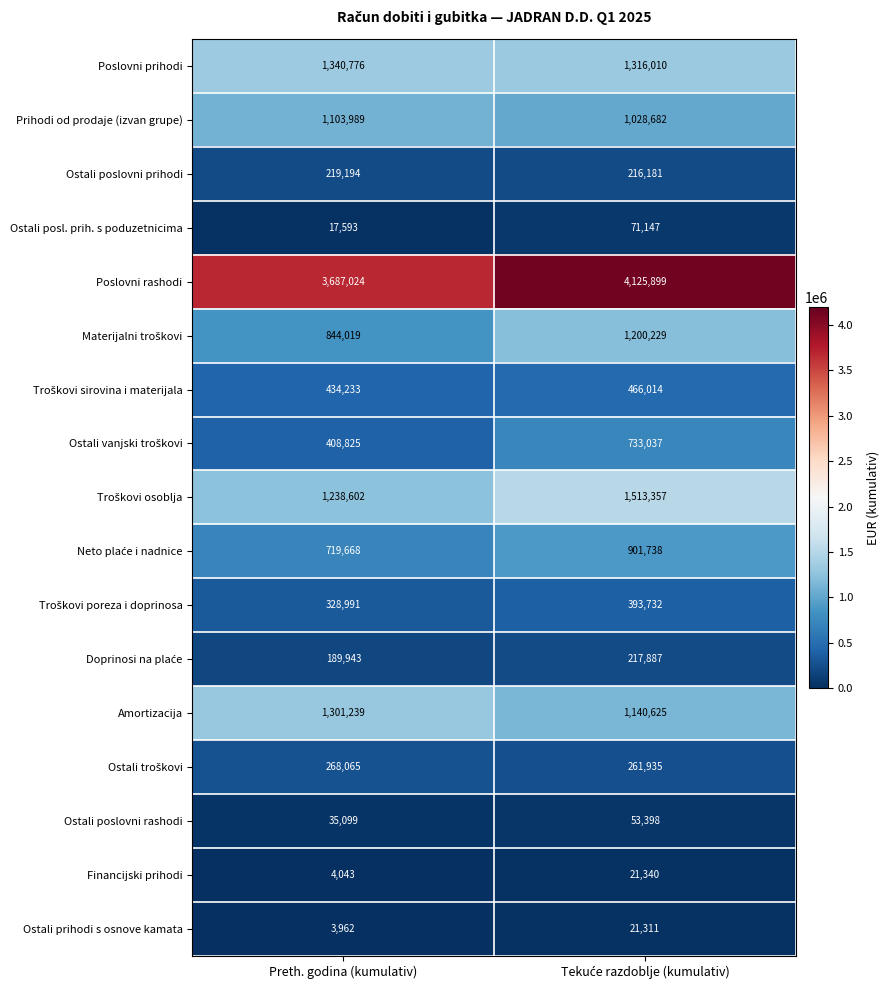

Which series has the largest range (max minus min)?

Poslovni rashodi